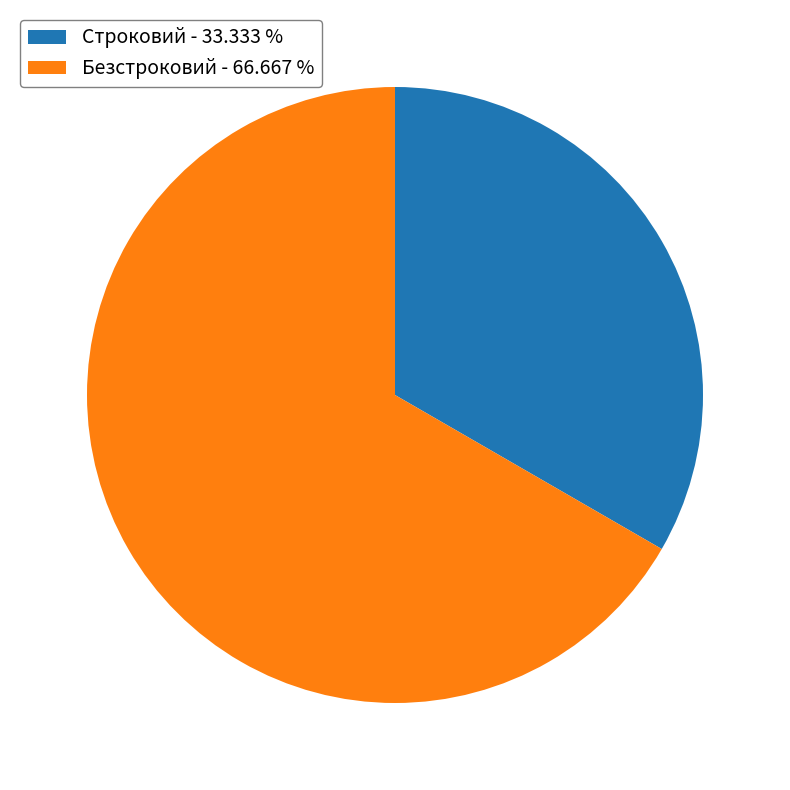

Count the number of slices in the pie.

2